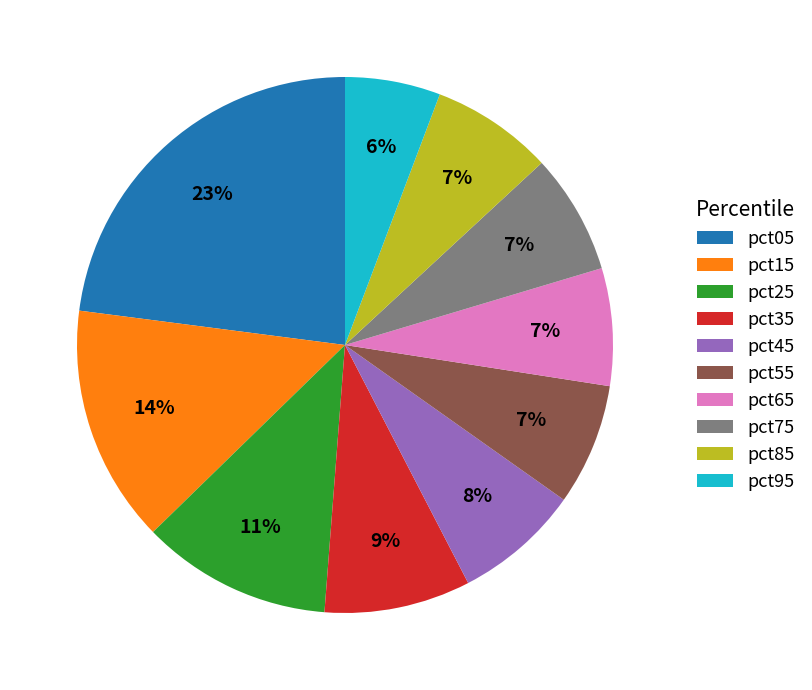

Is it true that pct55 is 7% of the pie?

True